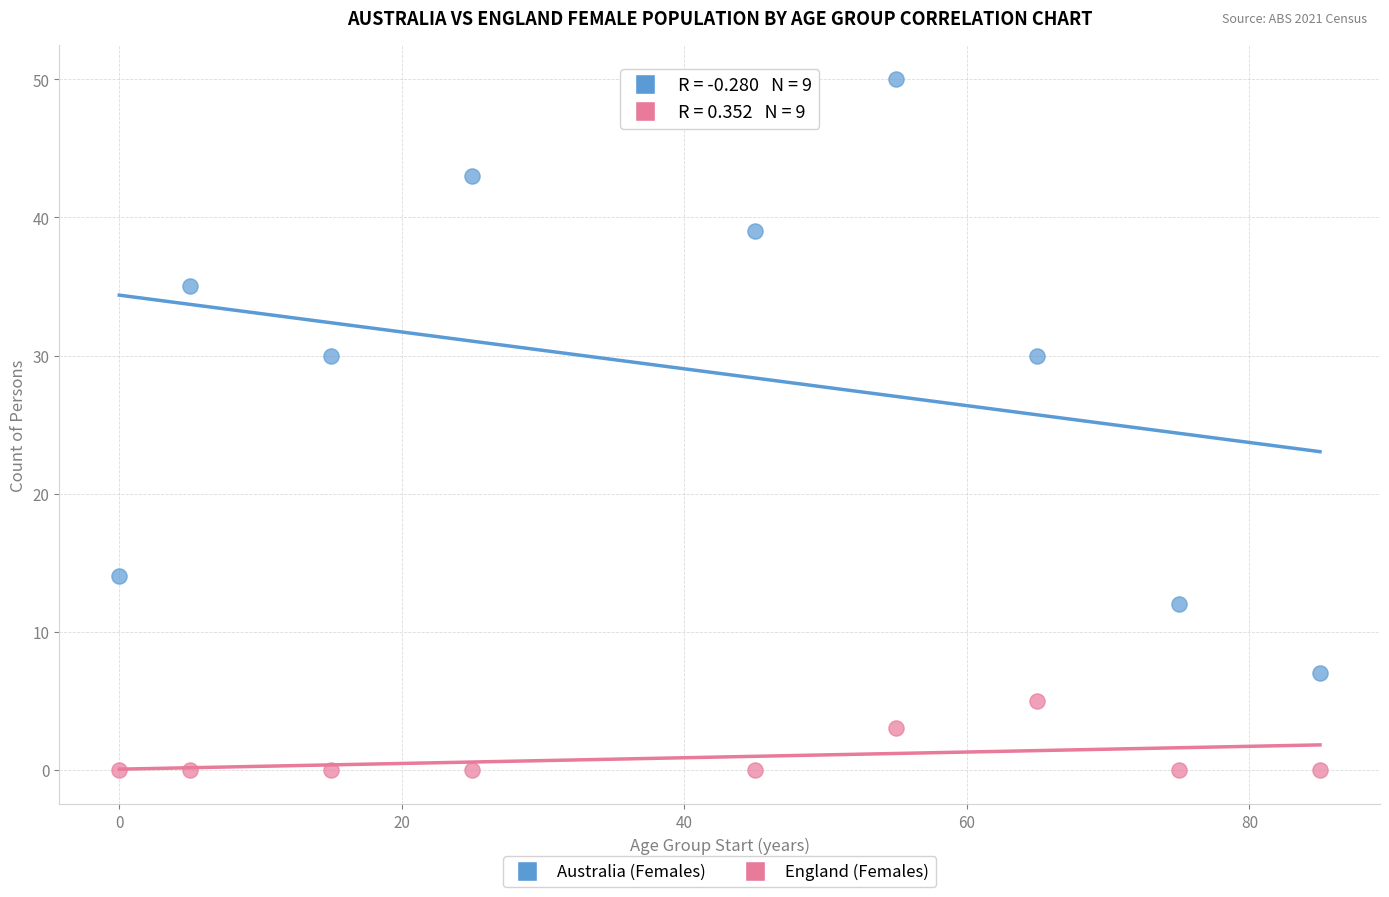

In the England (Females) series, what Y value is closest to 2?

3